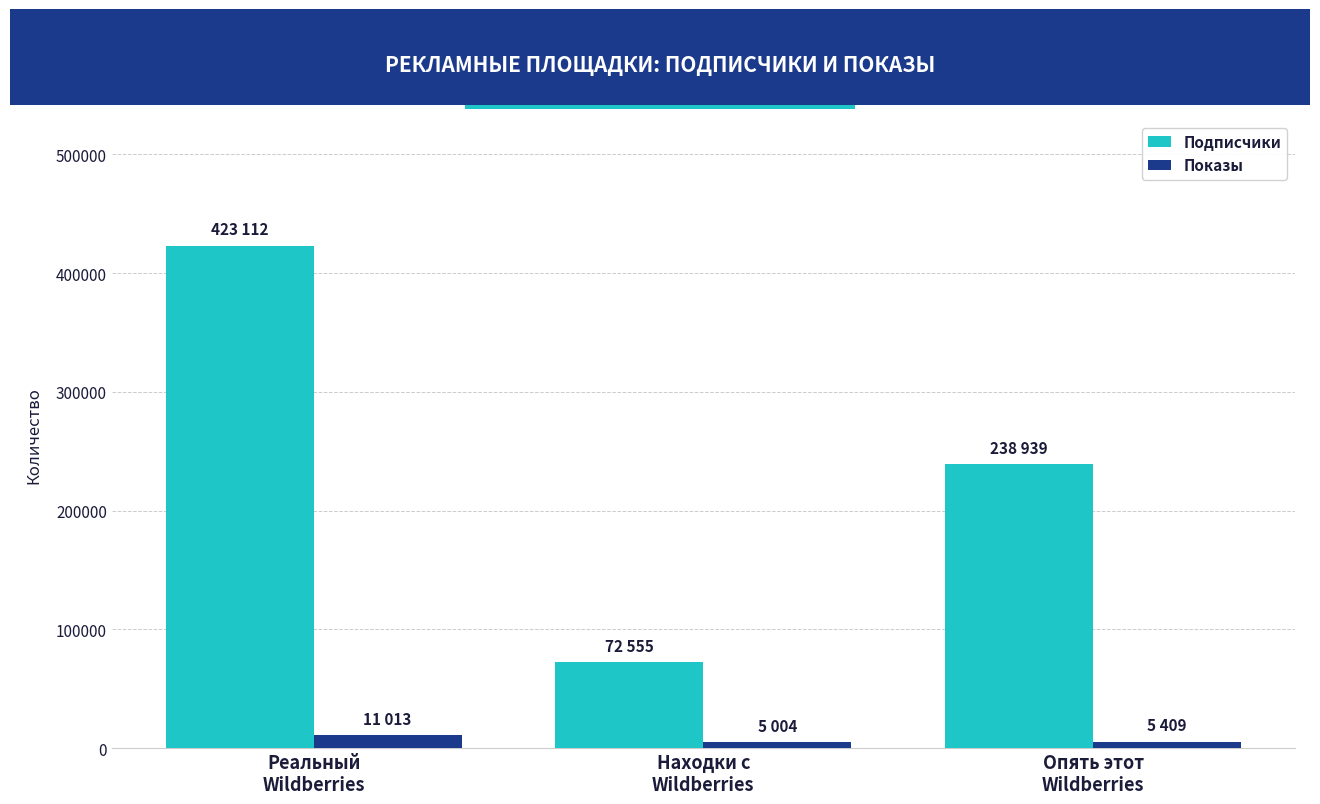

What is the sum of all Подписчики values?

734606